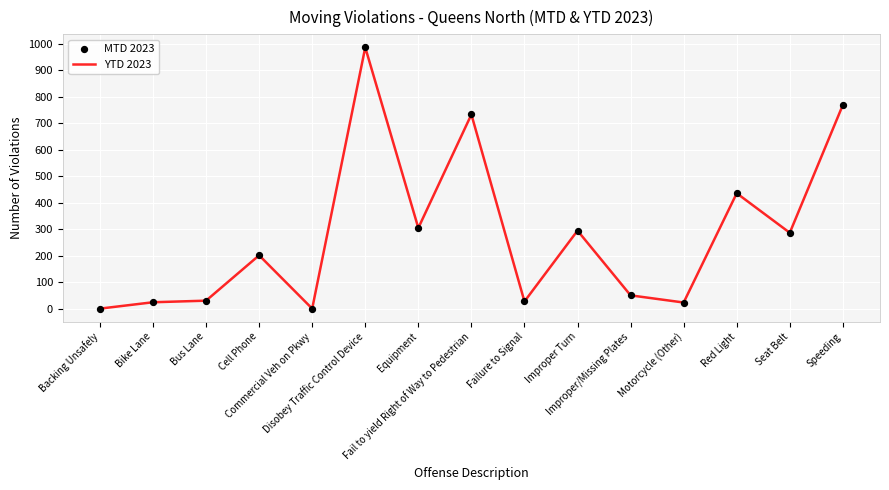

What is the difference between the maximum and minimum values?

985